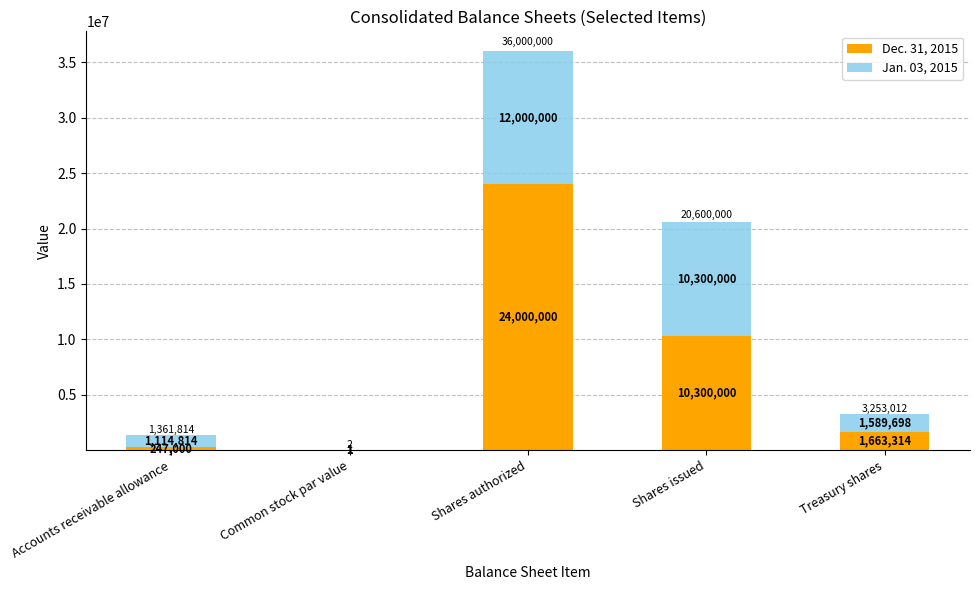

Where does the Dec. 31, 2015 series first go above 1663314?

Shares authorized